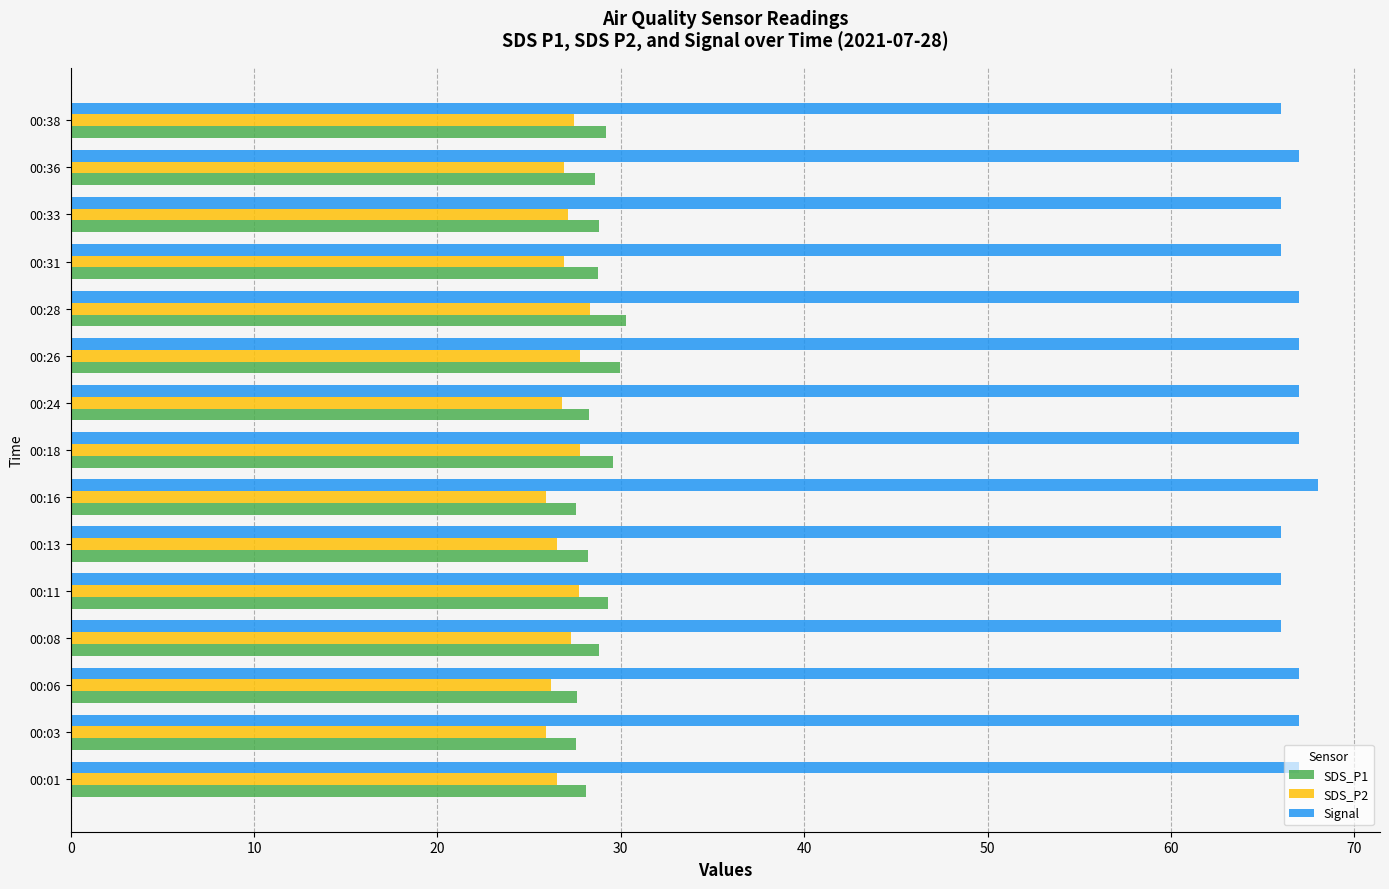

How many categories are shown in the chart?

15